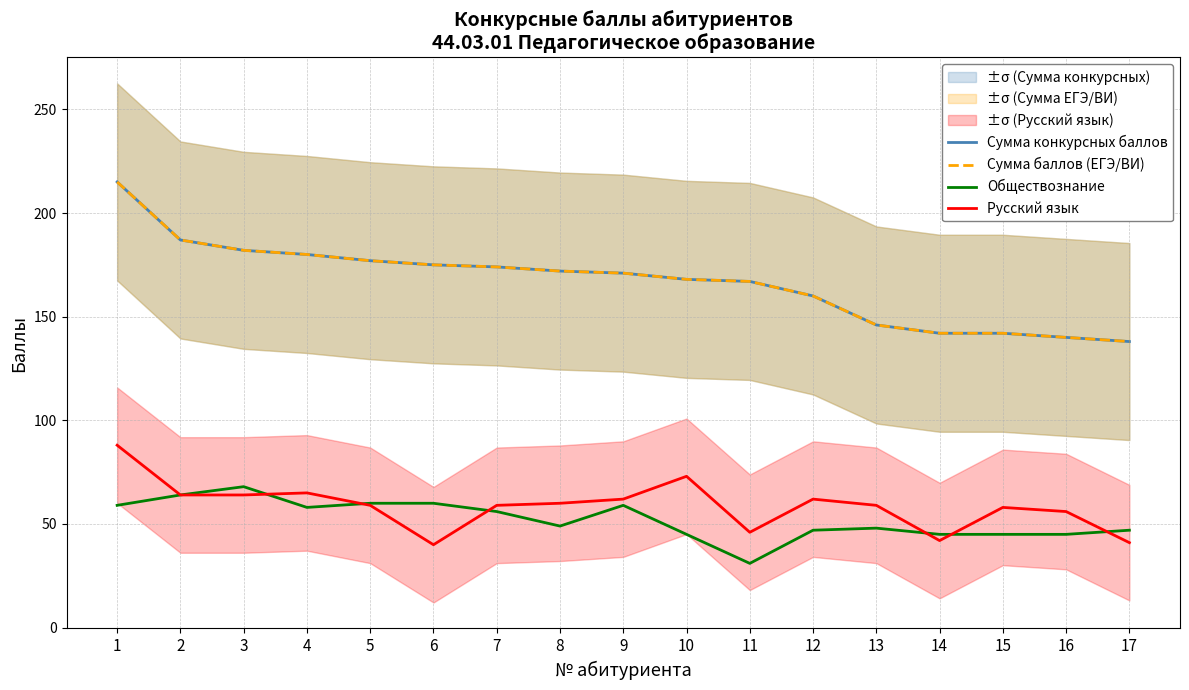

What is the difference between the maximum and minimum values in the Обществознание series?

37